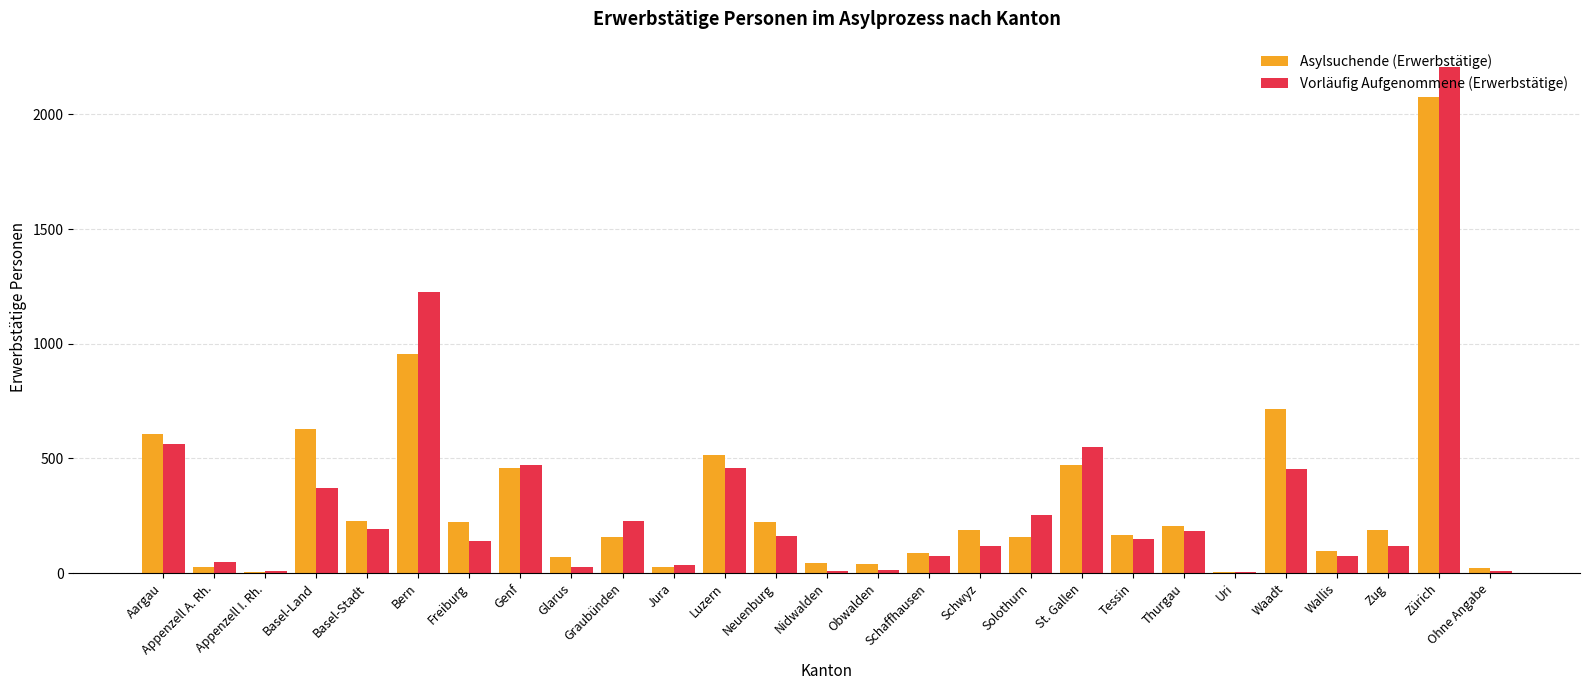

What is the maximum value for Asylsuchende (Erwerbstätige)?

2076